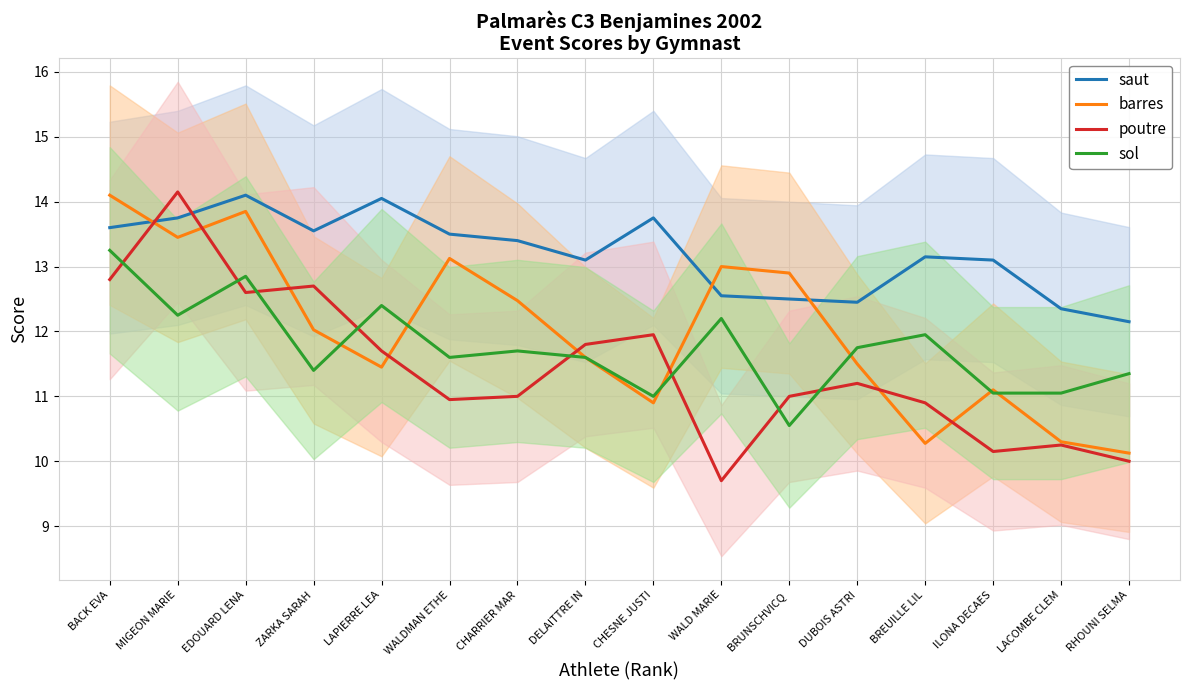

What is the sum of the barres values at DELAITTRE IN and LAPIERRE LEA?

23.0